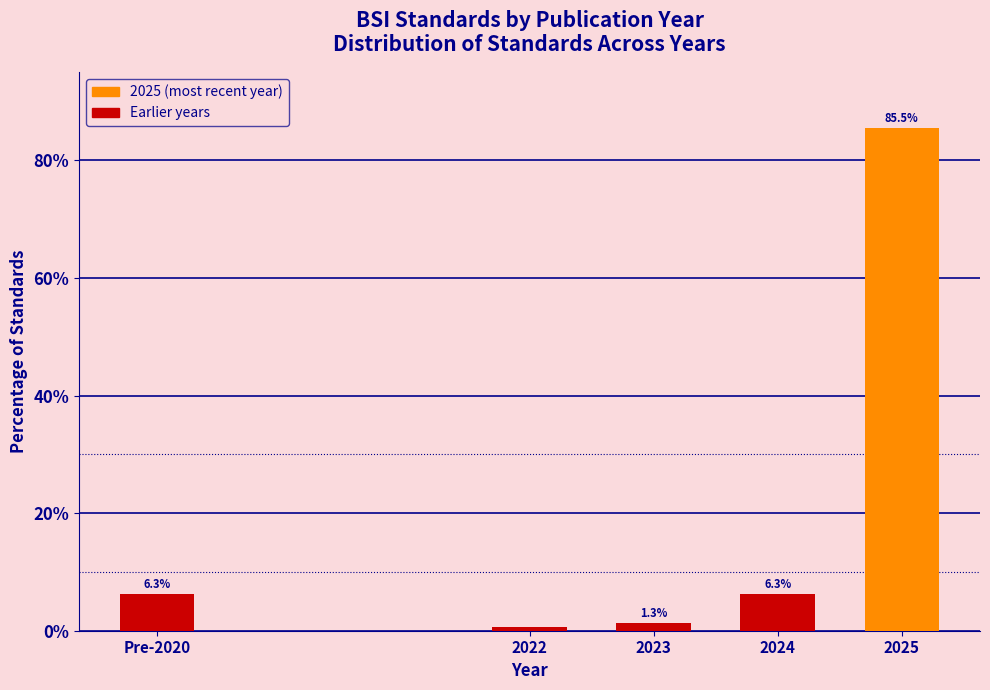

Approximately how many times larger is the value at 2025 compared to Pre-2020?

13.6